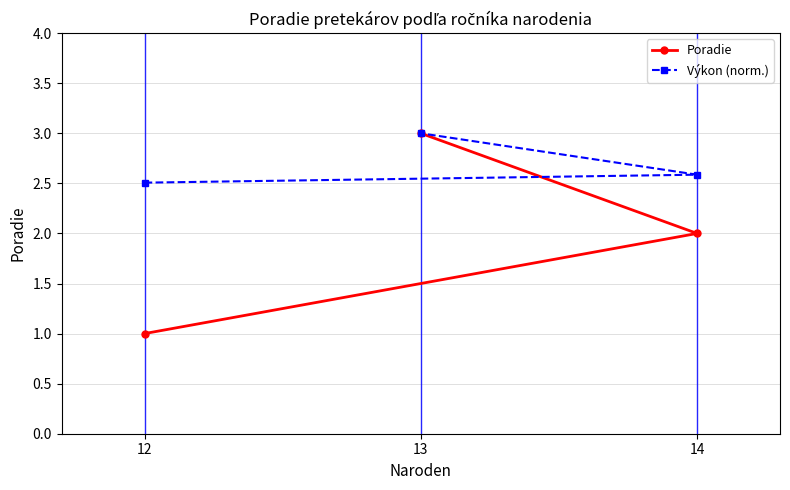

What is the difference between the Poradie values at 14 and 13?

1.0